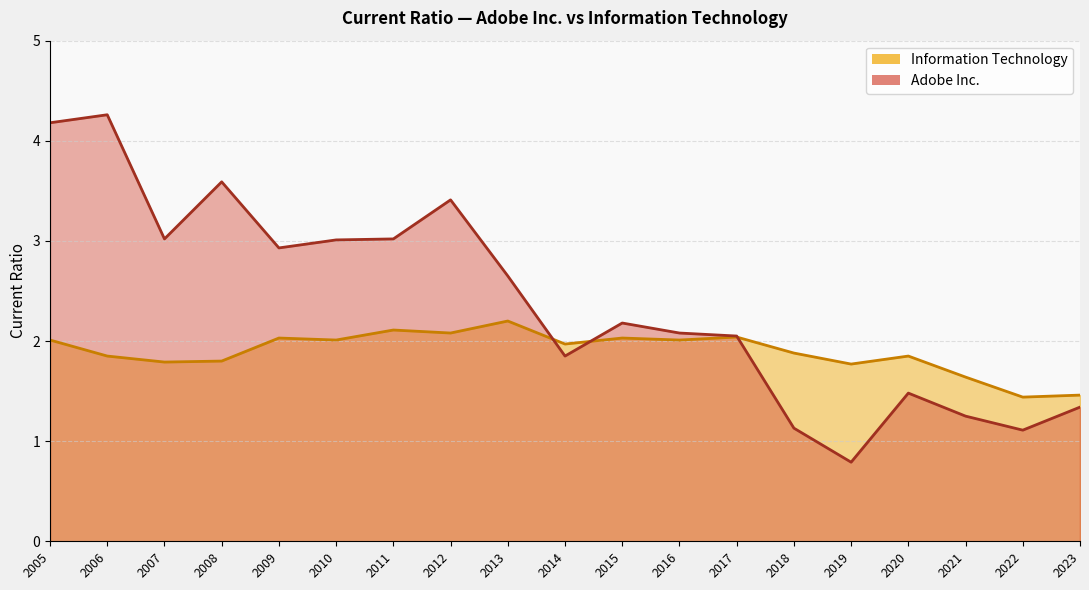

Rank the series by their average value, from lowest to highest.

Information Technology, Adobe Inc.